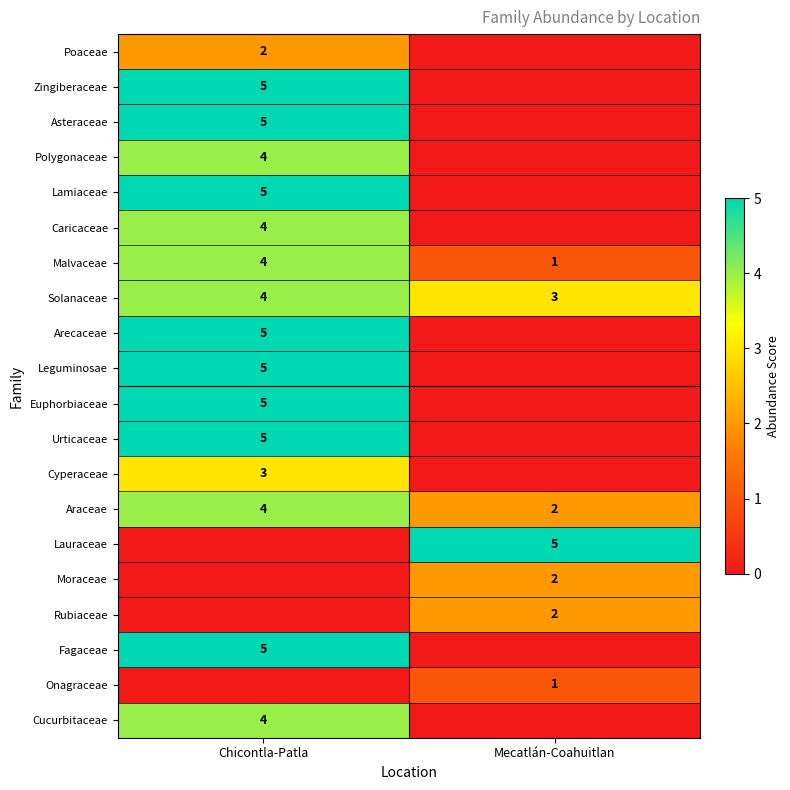

True or false: Rubiaceae has a value of 2 at Mecatlán-Coahuitlan.

True